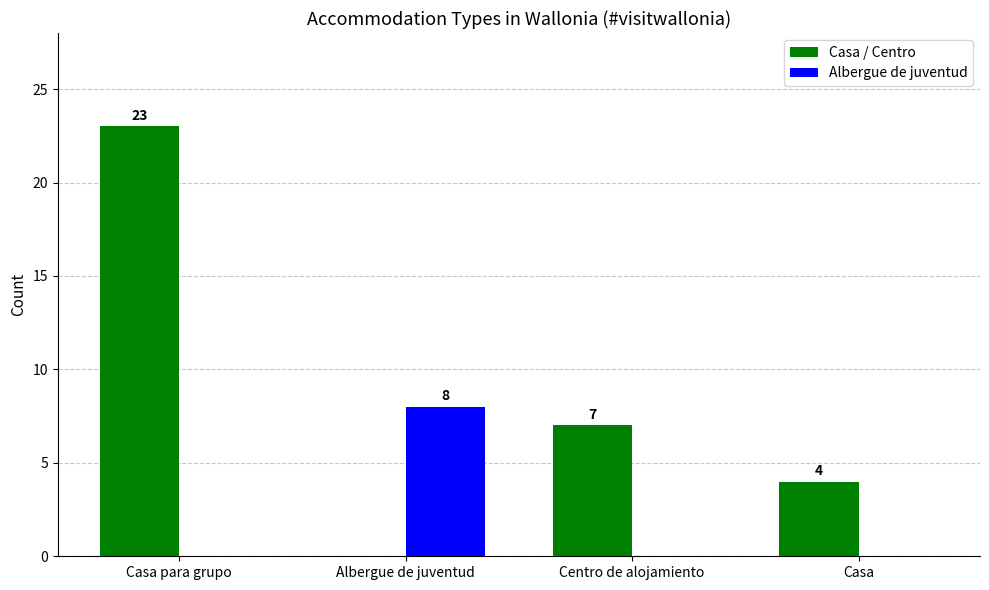

How many positive values does the Albergue de juventud series have?

1